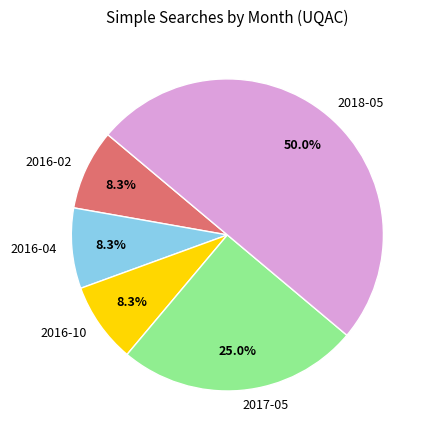

The 2017-05 slice represents 25% of the pie. True or false?

True